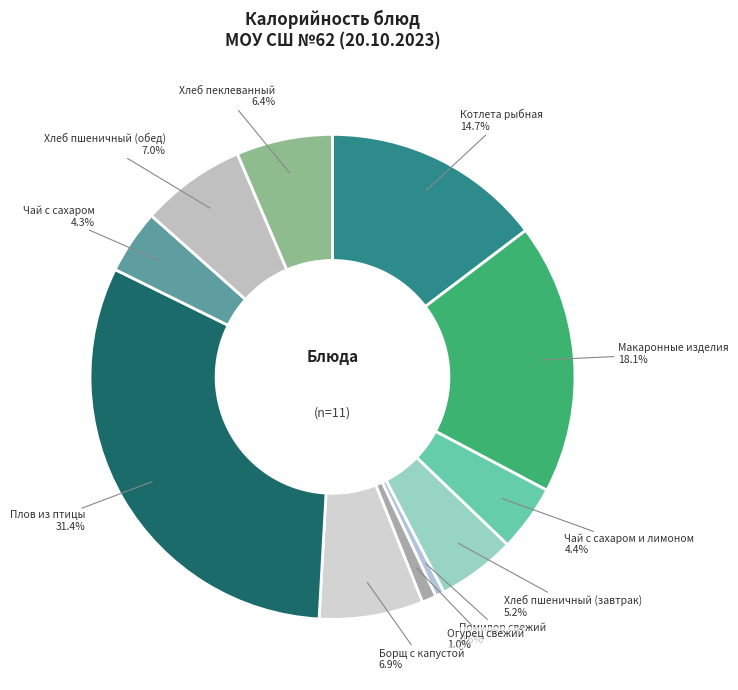

To the nearest percent, what percentage of the pie is Хлеб пшеничный (завтрак)?

5%